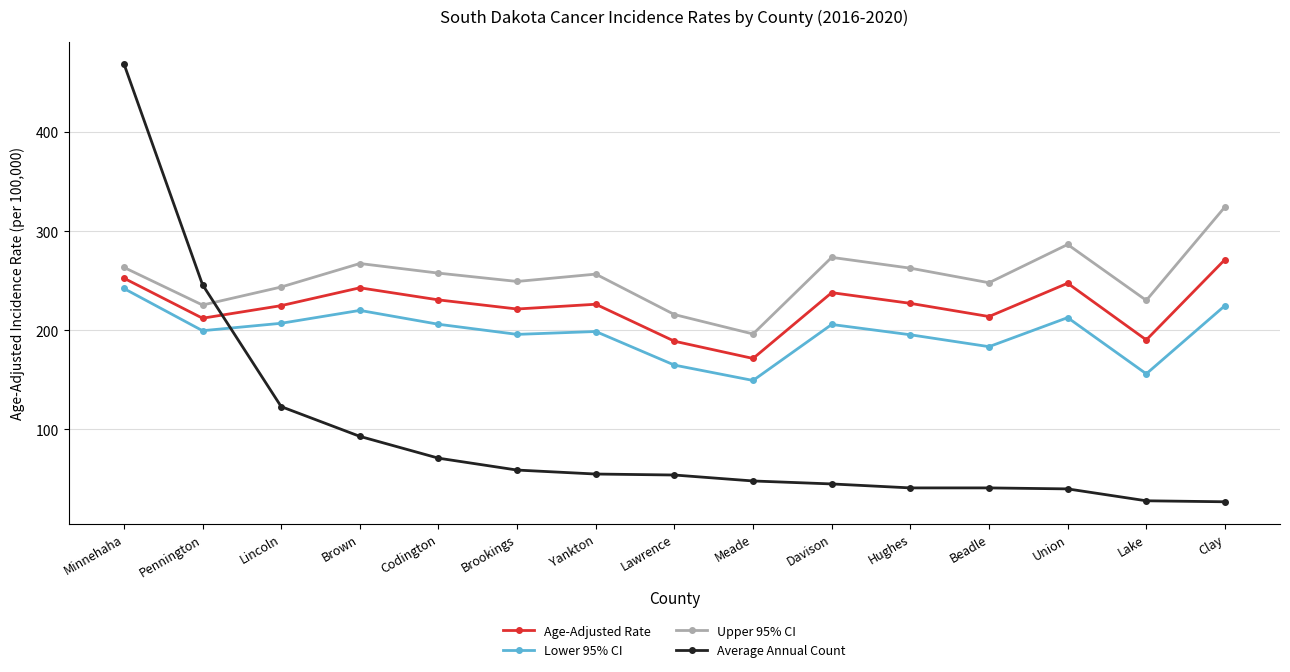

What are all the series names shown in the legend?

Age-Adjusted Rate, Lower 95% CI, Upper 95% CI, Average Annual Count